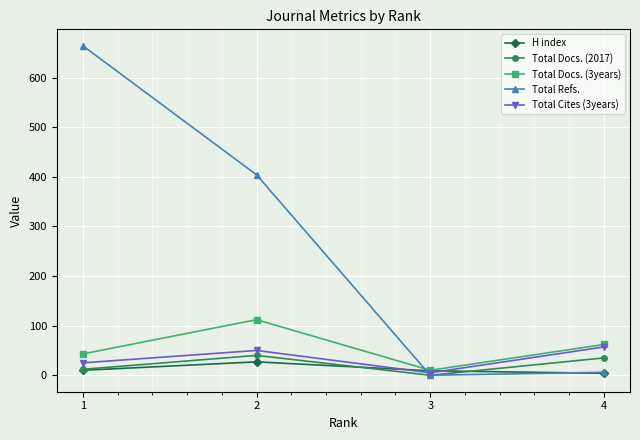

Which series changed the most between 2 and 3?

Total Refs.